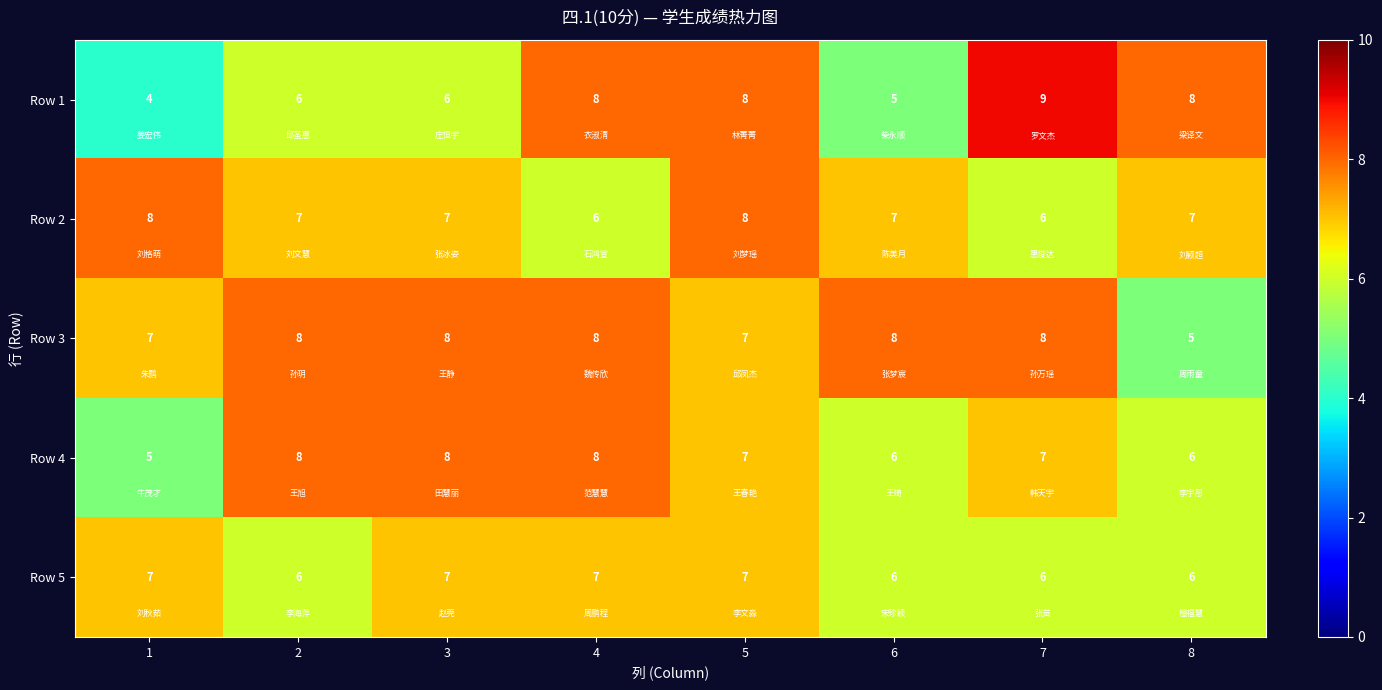

Which series has the largest range (max minus min)?

Row 1